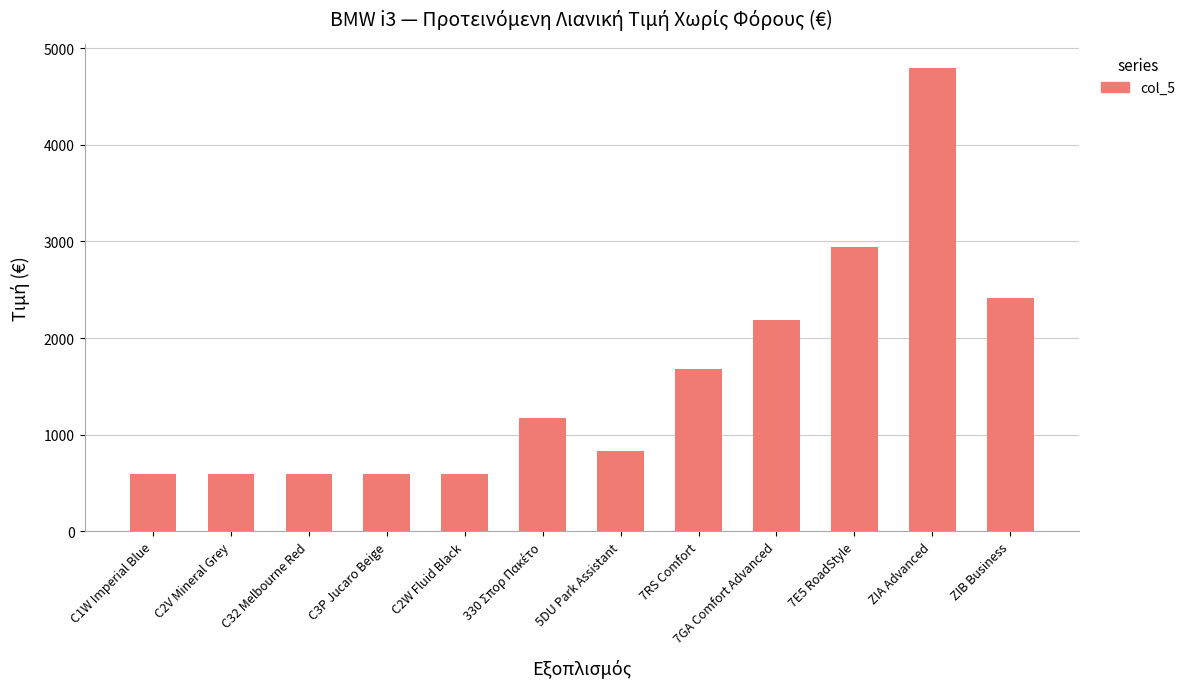

What position from the left is C32 Melbourne Red?

3